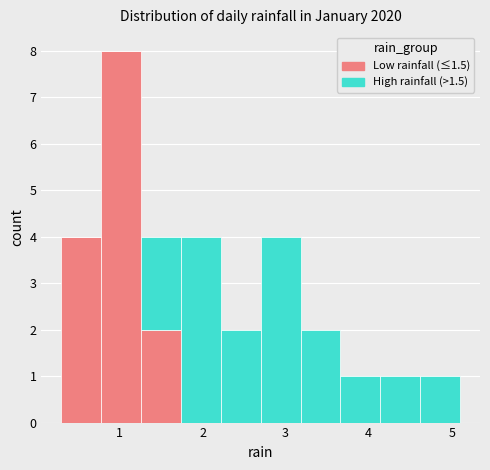

What is the total height of the stacked bar covering 4.62 to 5.10 on the x-axis? Neither the bar edges nor the heights are printed on the chart, so give them approximately, as read against the axes.

1